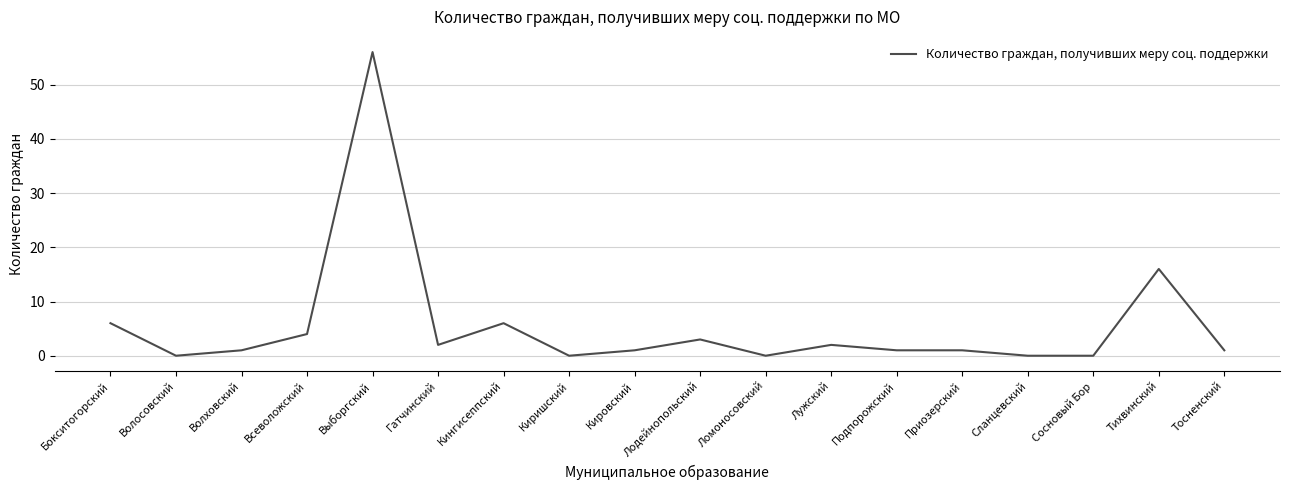

What is the sum of all values?

100